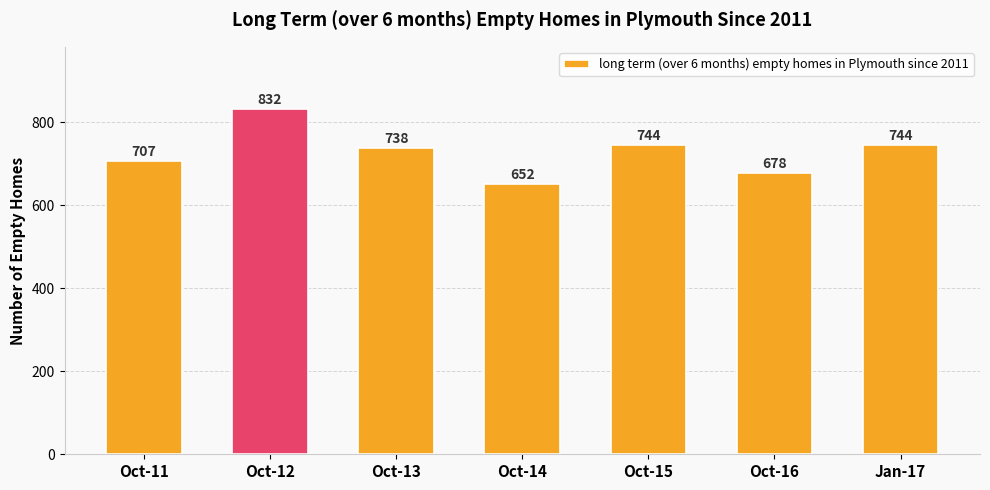

True or false: the data shows 154 at Oct-13.

False